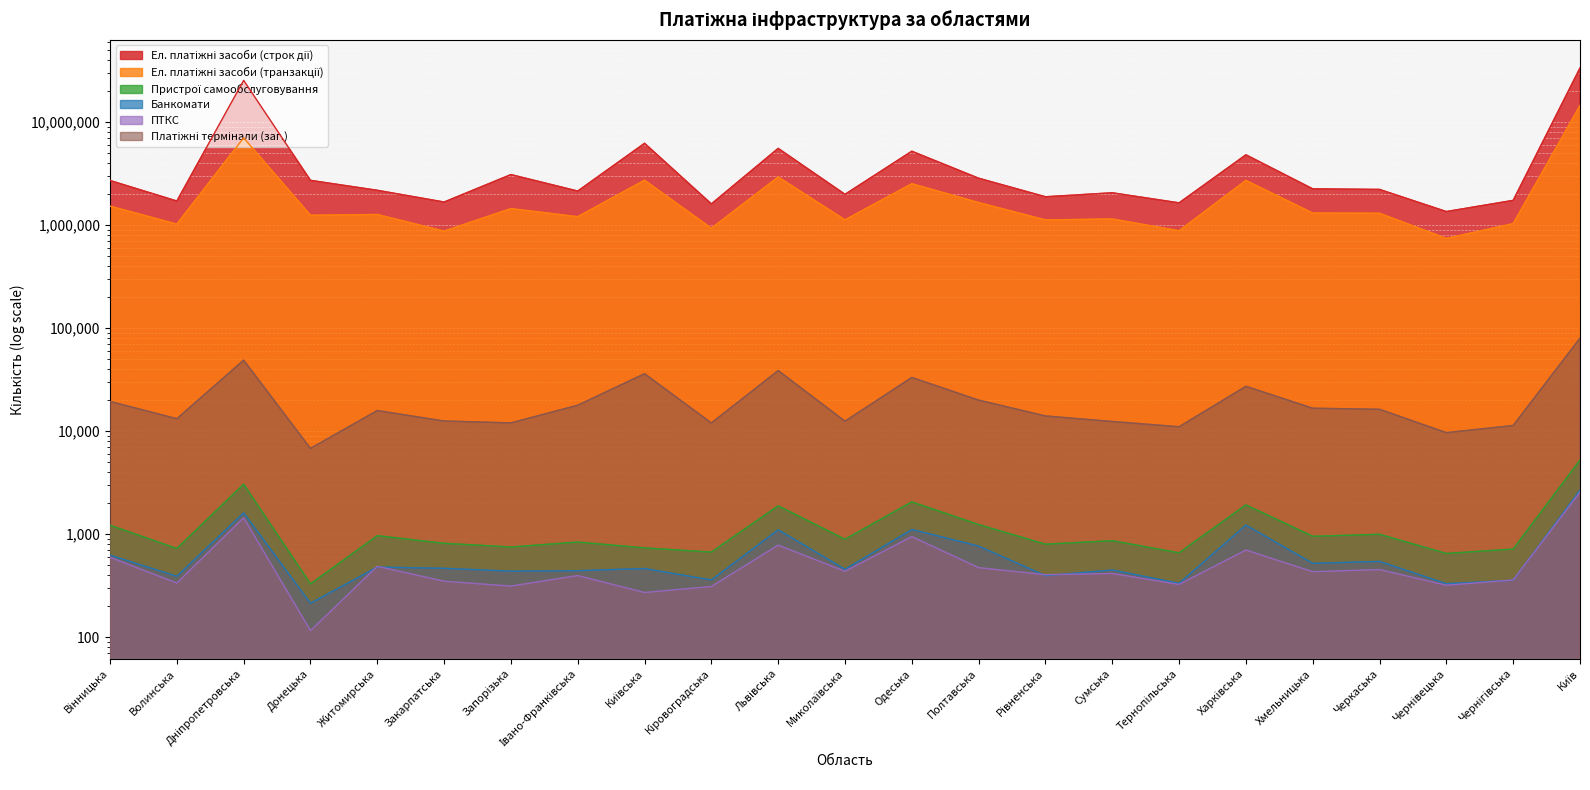

List the series in order of their peak value, lowest first.

ПТКС, Банкомати, Пристрої самообслуговування, Платіжні термінали (заг.), Ел. платіжні засоби (транзакції), Ел. платіжні засоби (строк дії)